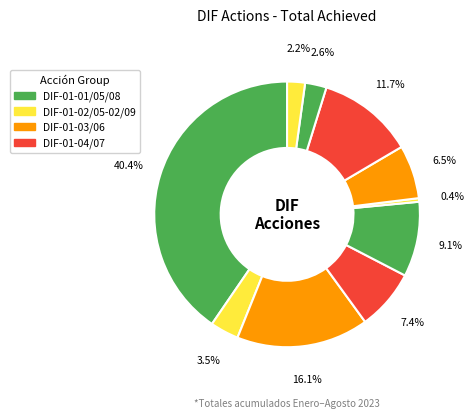

To the nearest percent, what is the difference between the largest and smallest slice percentages?

40%